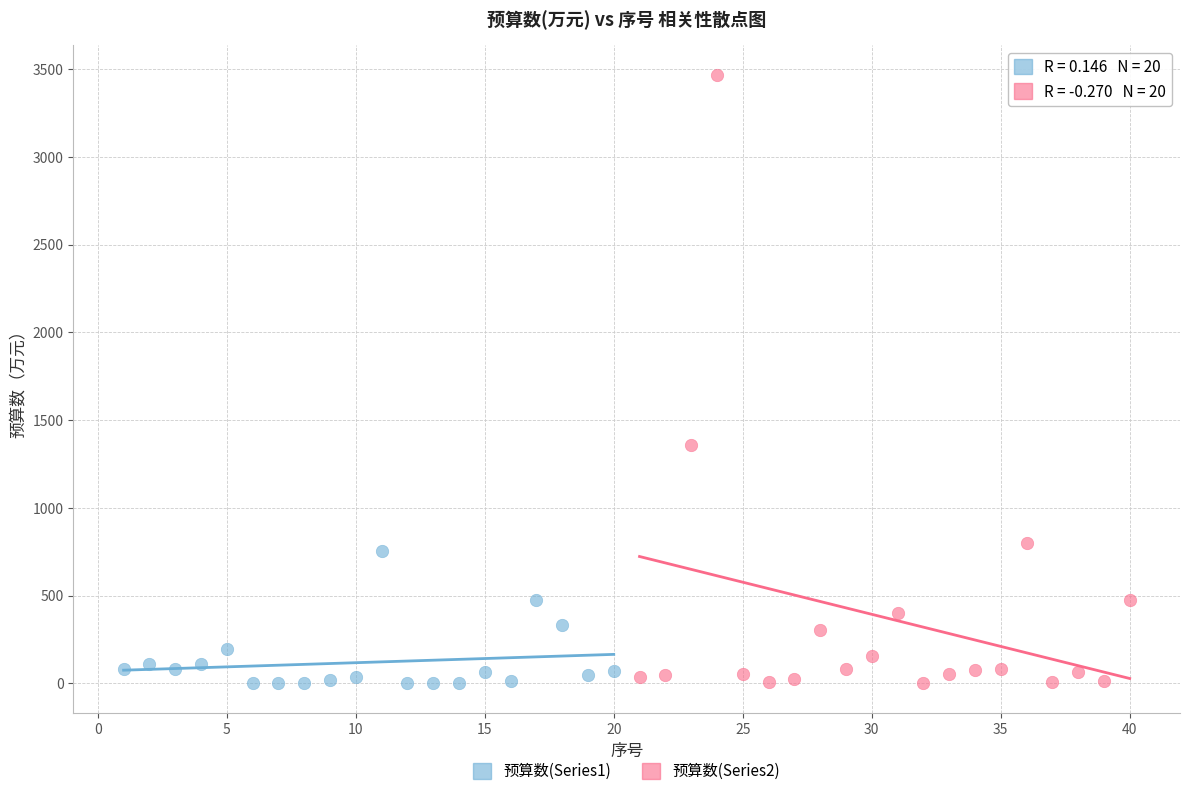

Which series has the widest spread of Y values?

预算数(Series2)